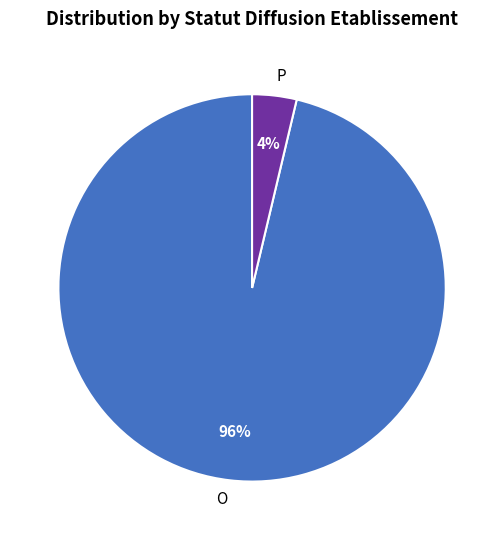

Count the number of slices in the pie.

2